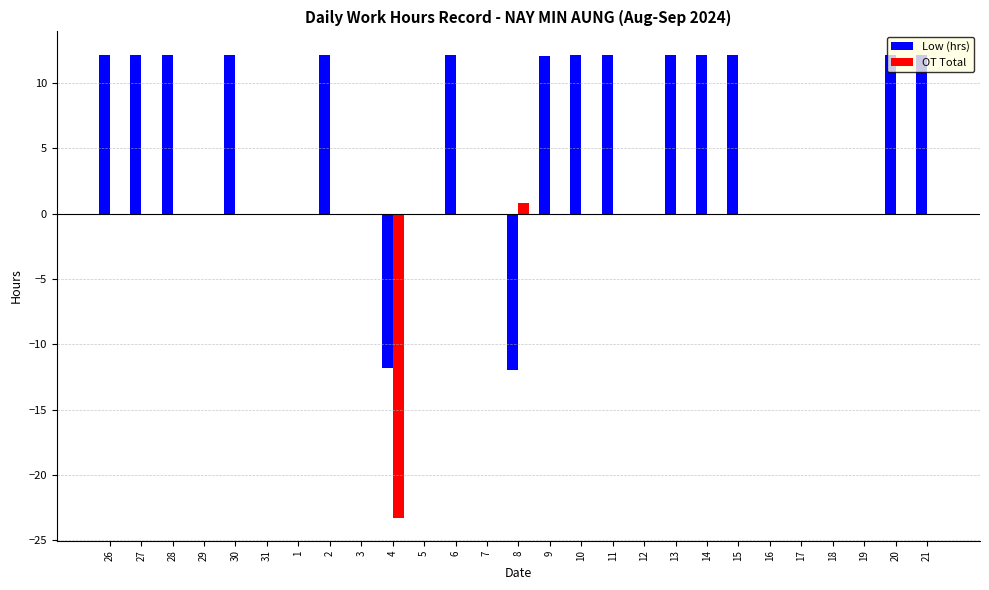

Which series has the largest total across all categories?

Low (hrs)